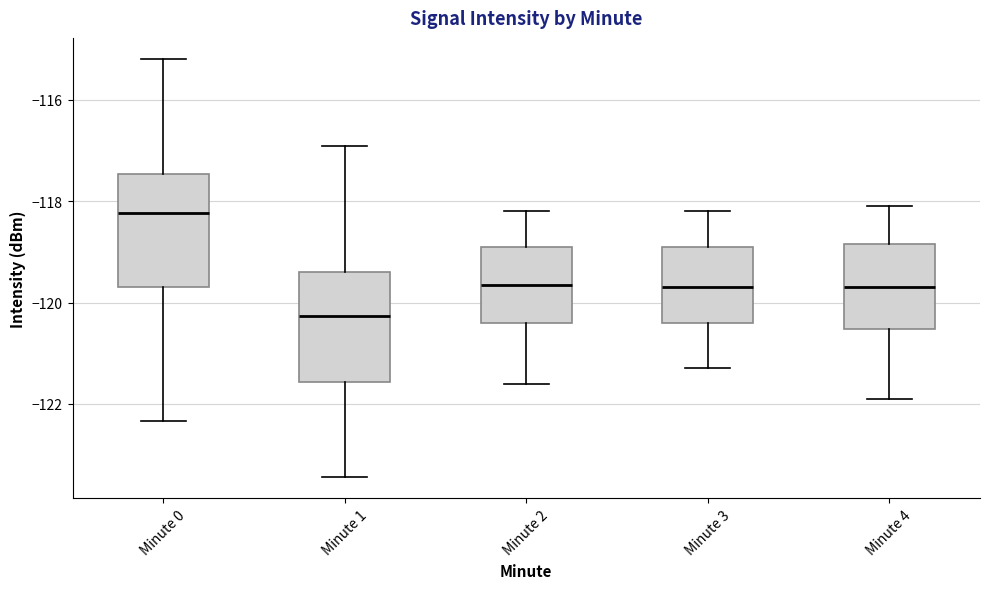

Where does the median line of the box for Minute 4 sit on the y-axis? The values are not printed on the chart, so give them approximately, as read against the axis.

-119.6